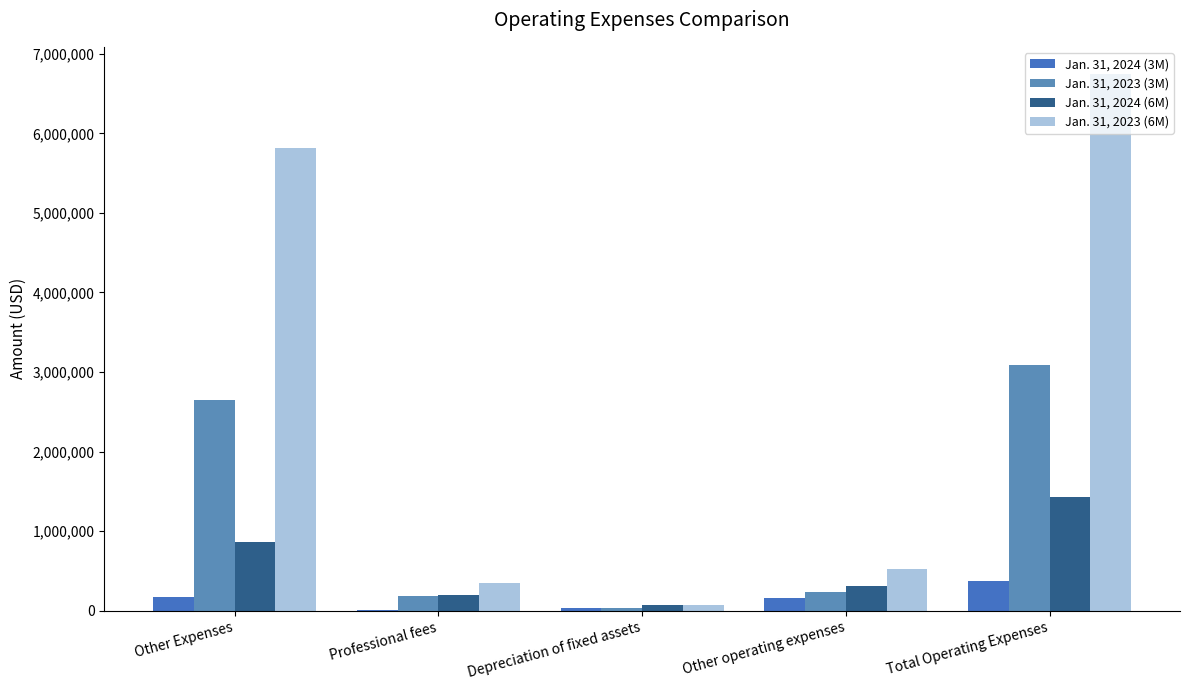

Which category has the lowest value across all series?

Professional fees